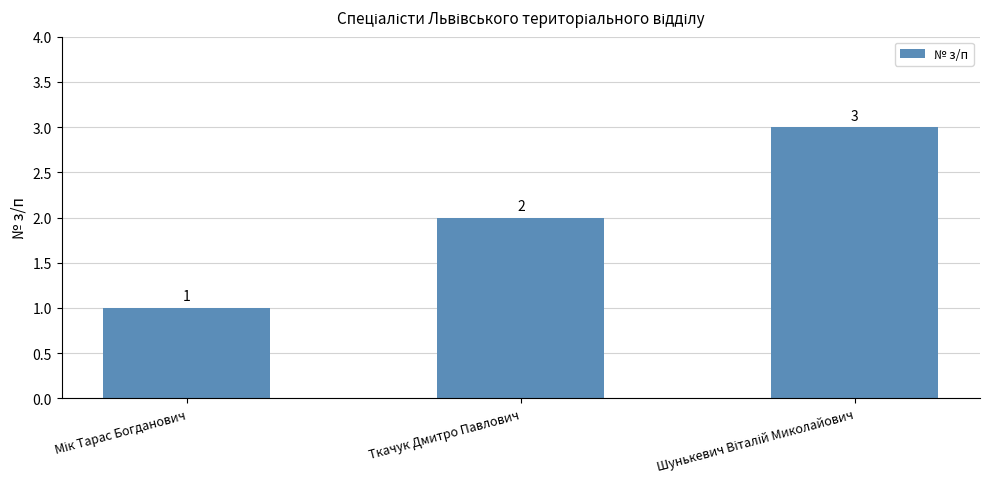

What position from the right is Ткачук Дмитро Павлович?

2